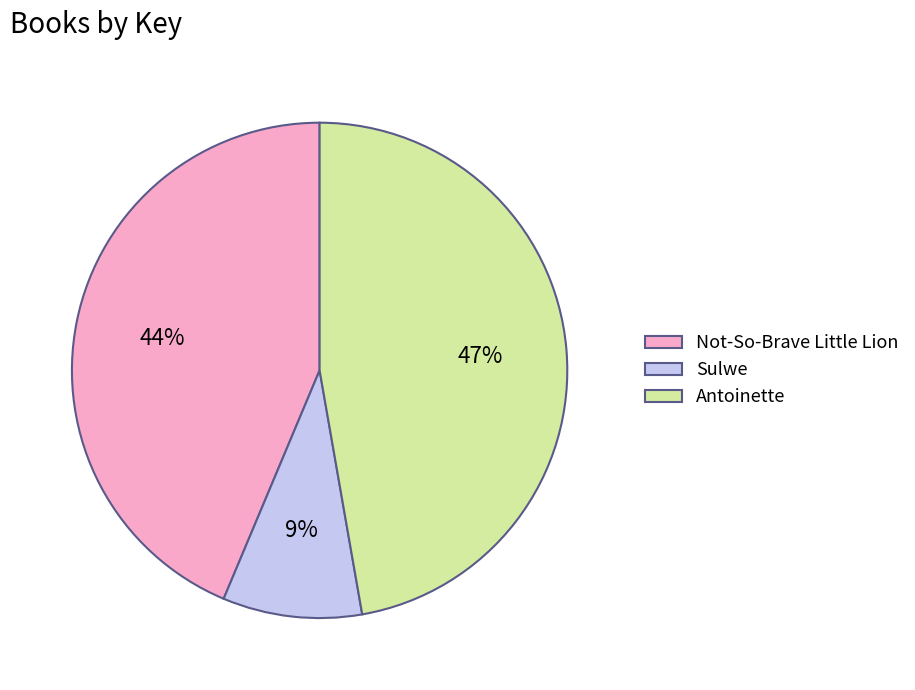

To the nearest percent, what is the combined percentage of Antoinette and Not-So-Brave Little Lion?

91%